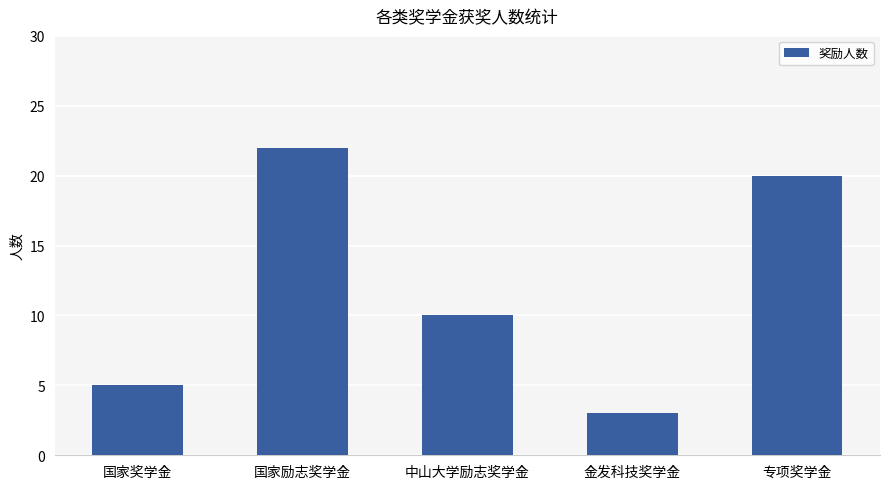

Read the value at 国家励志奖学金.

22